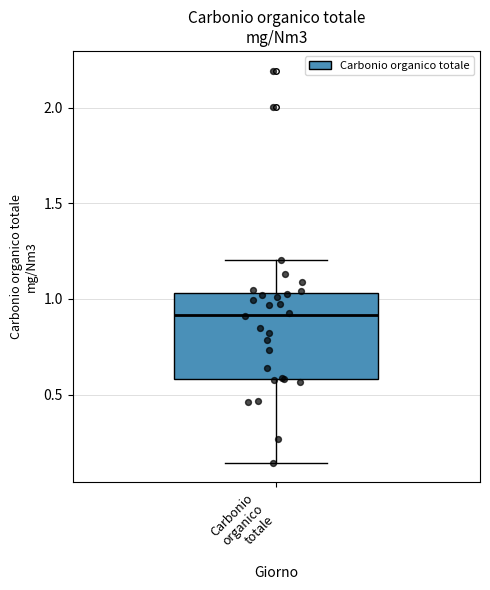

Read this box plot against the y-axis: the position of the median line, the range covered by the box, and the ends of both whiskers. The values are not printed on the chart, so give them approximately, as read against the axis.

median 0.90, box 0.60 to 1.05, whiskers 0.15 to 1.20